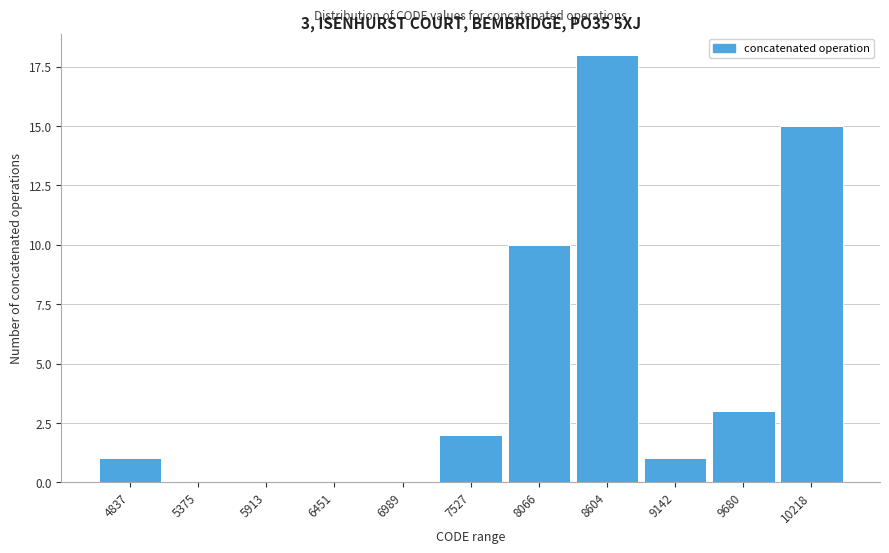

Reading left to right, transcribe all the data shown in this chart.

4837=1	5375=0	5913=0	6451=0	6989=0	7527=2	8066=10	8604=18	9142=1	9680=3	10218=15